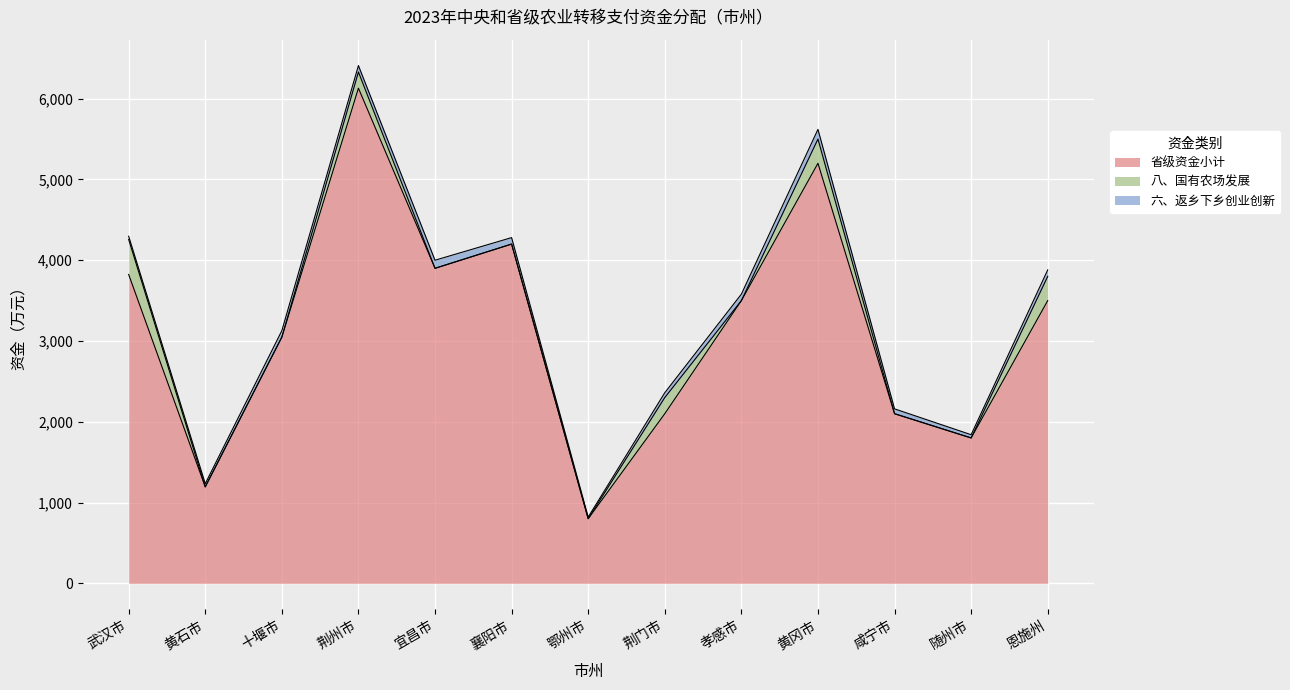

True or false: 六、返乡下乡创业创新 and 省级资金小计 cross at least once.

False